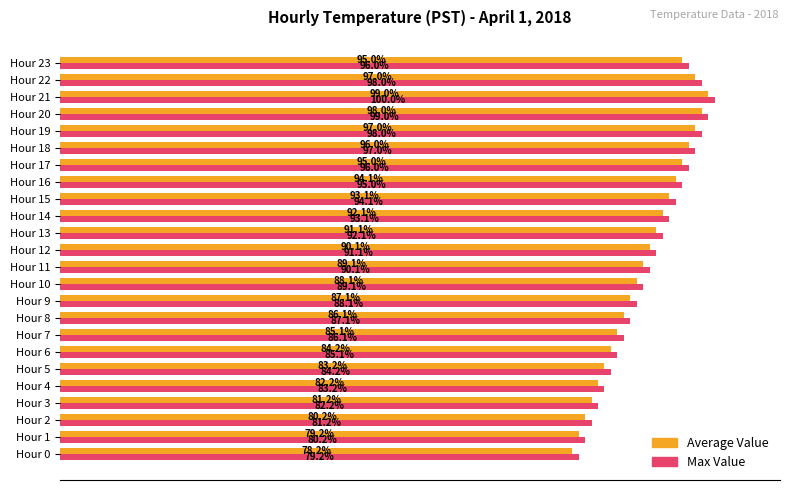

Rank the series by their maximum value, from highest to lowest.

Max Value, Average Value